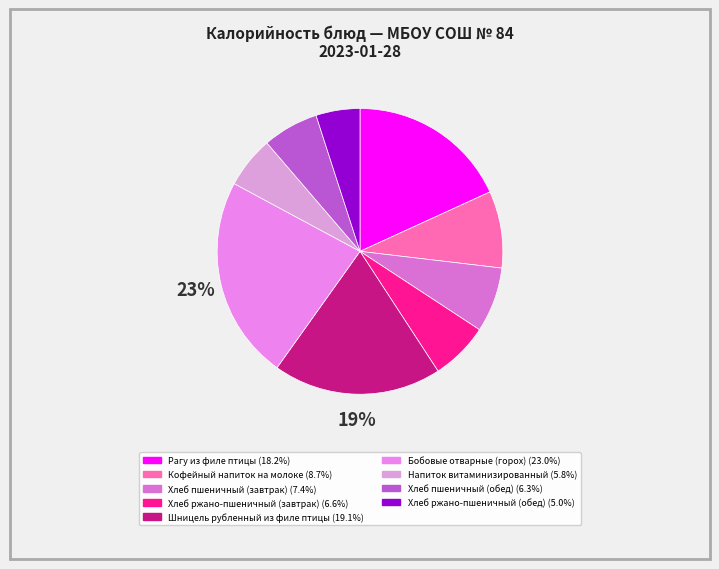

Do Хлеб ржано-пшеничный (завтрак) and Напиток витаминизированный together represent more than half of the pie?

No